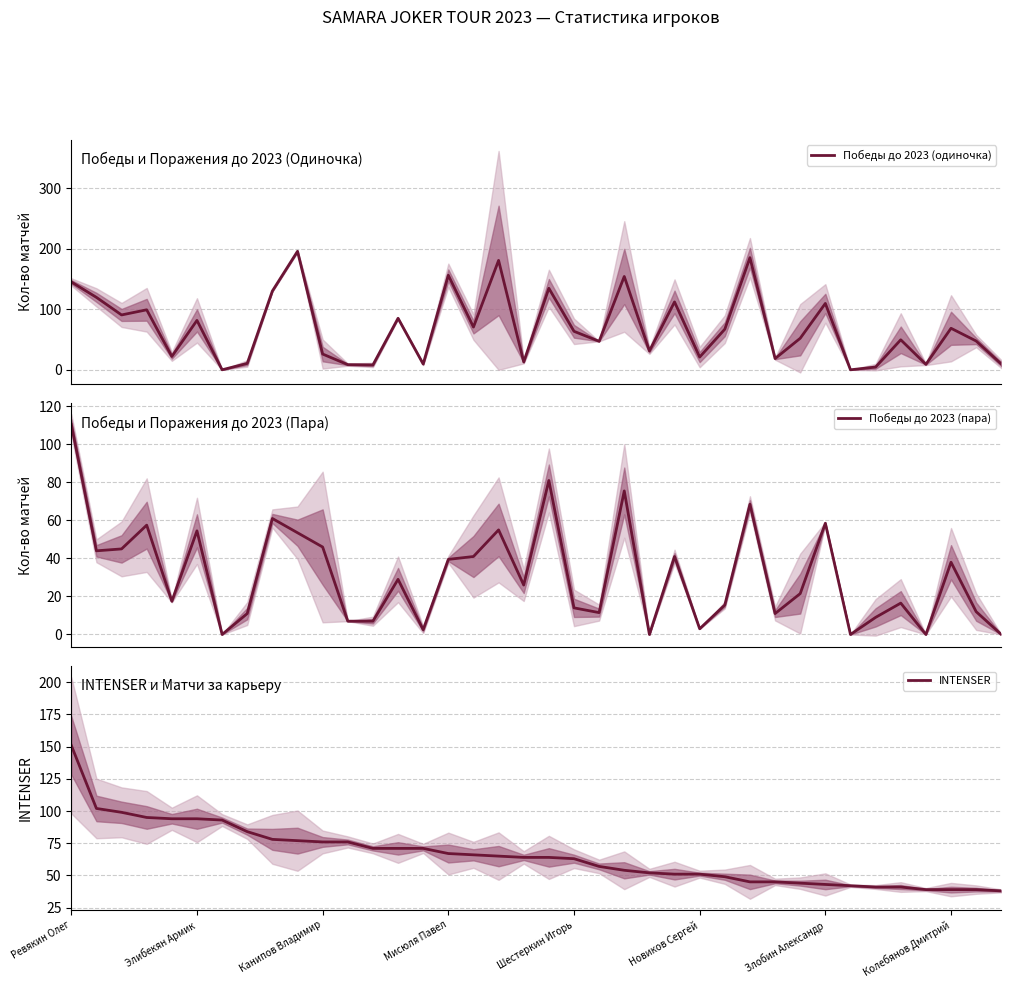

How many data points in Победы до 2023 (пара) are less than 26?

19